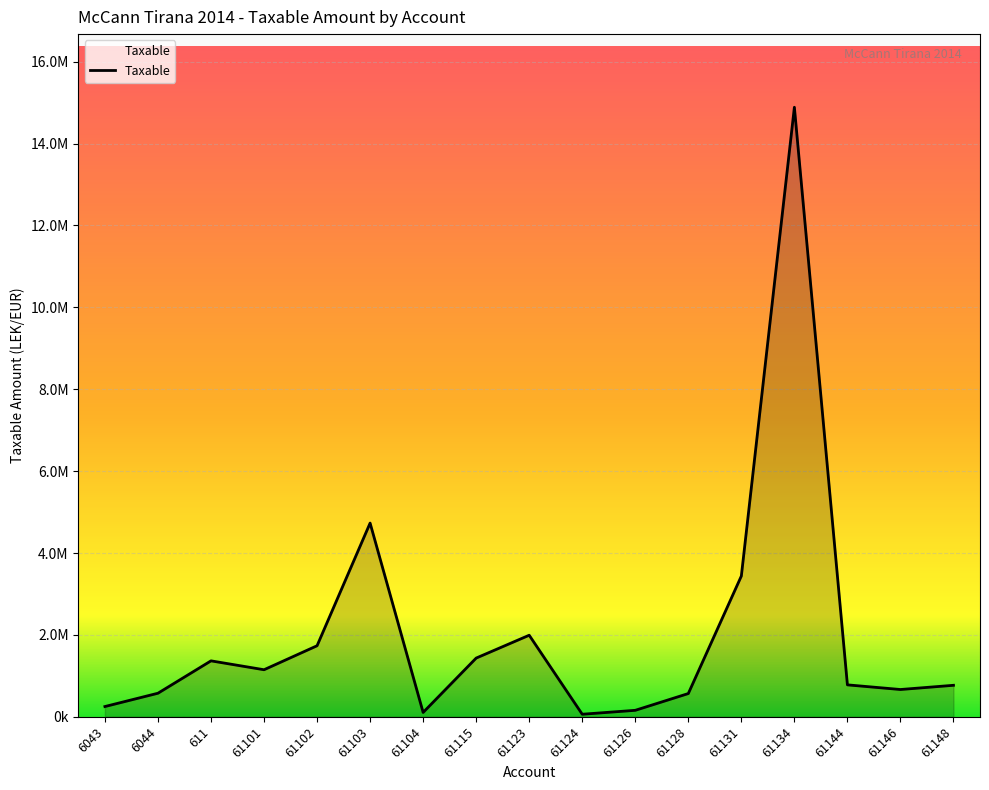

What is the label of the 13th point from the right?

61102